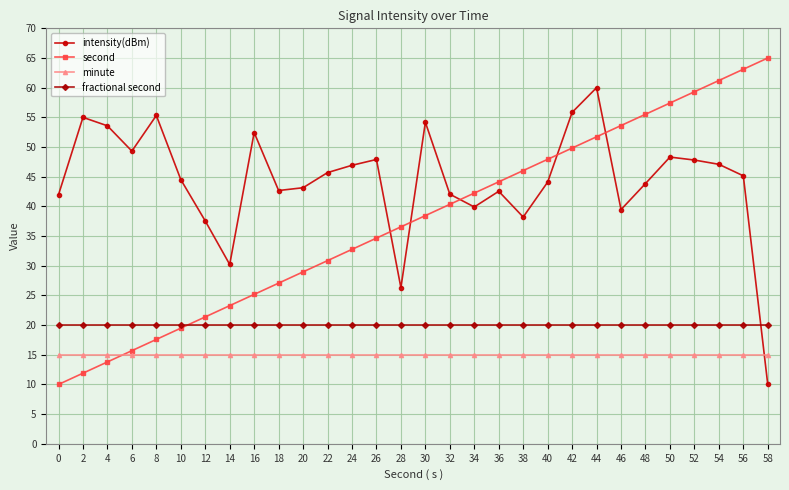

Which category has the highest value in the intensity(dBm) series?

44